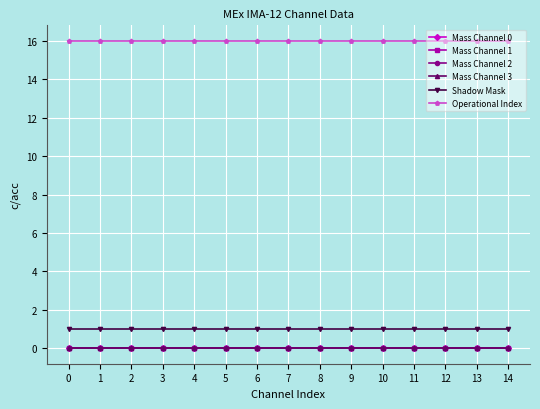

Between 14 and 6, which is larger?

14